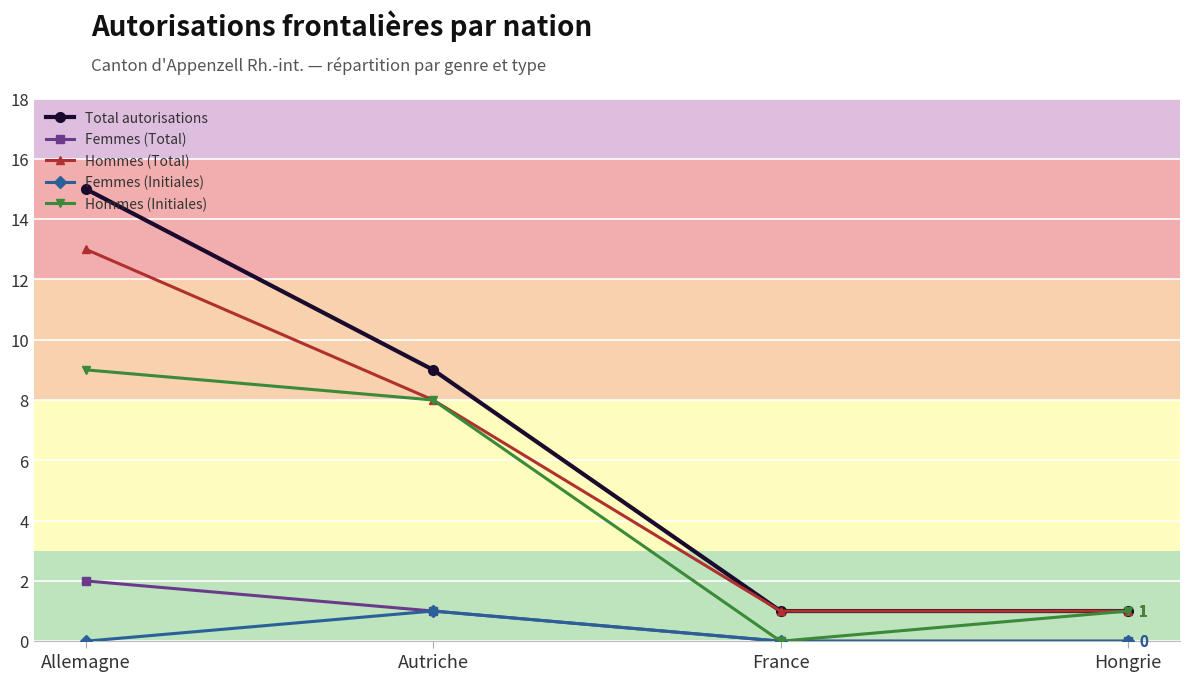

What is the maximum value shown in the chart?

15